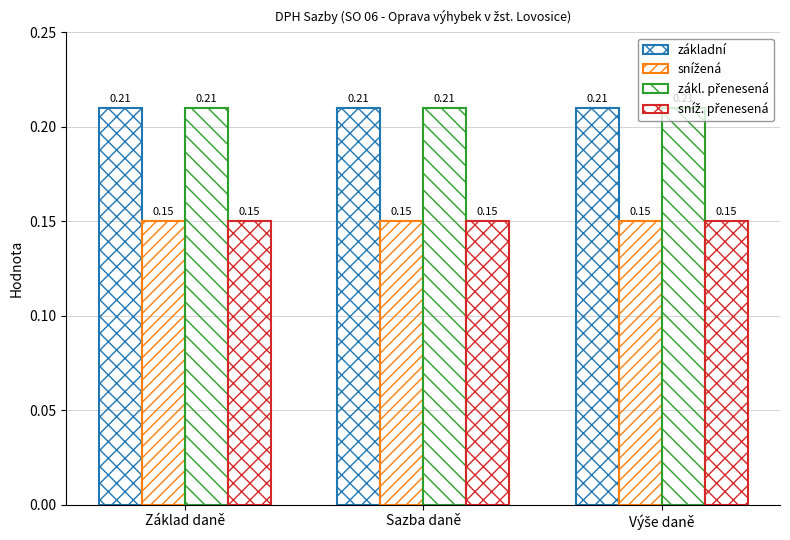

What is the sum of the sníž. přenesená values at Výše daně and Sazba daně?

0.3